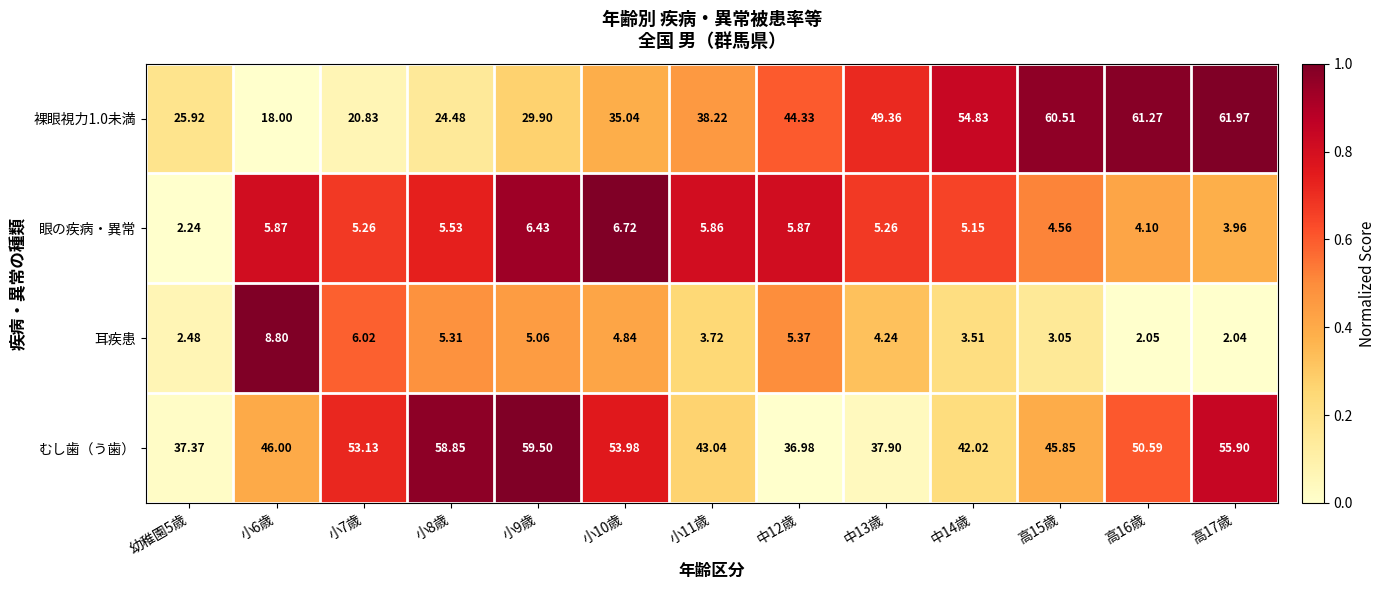

Which series has the largest total across all categories?

むし歯（う歯）